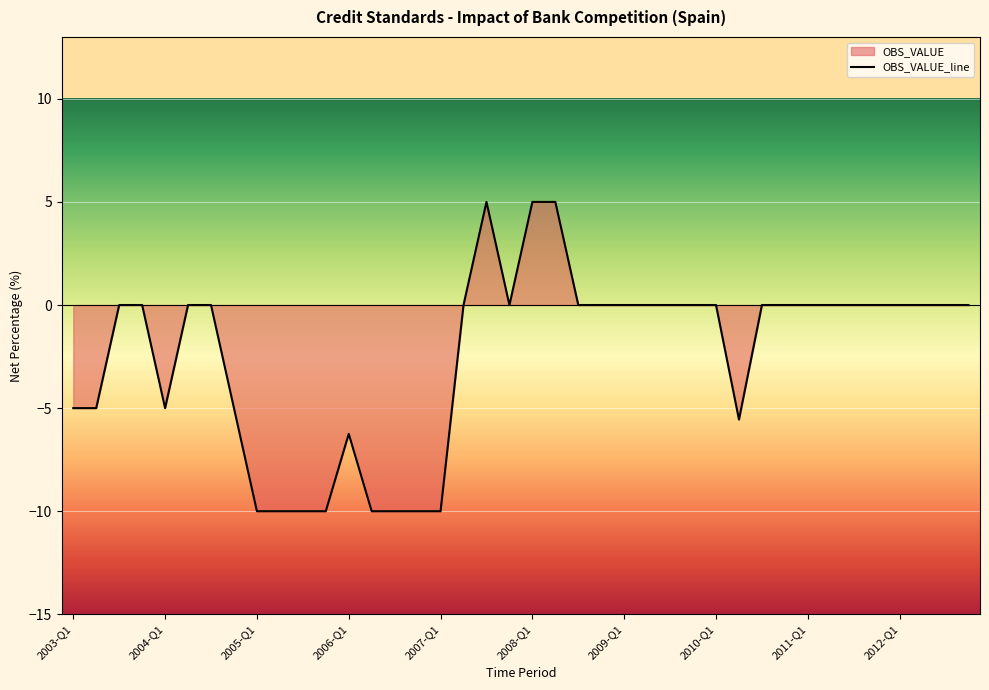

What is the difference between the maximum and minimum values?

15.0